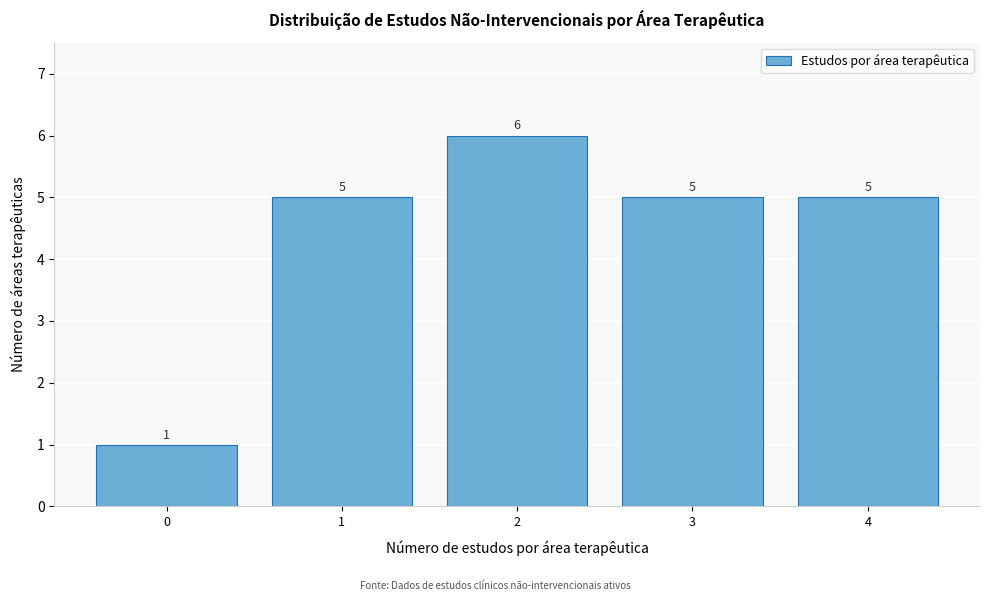

Reading left to right, transcribe all the data shown in this chart.

0=1	1=5	2=6	3=5	4=5